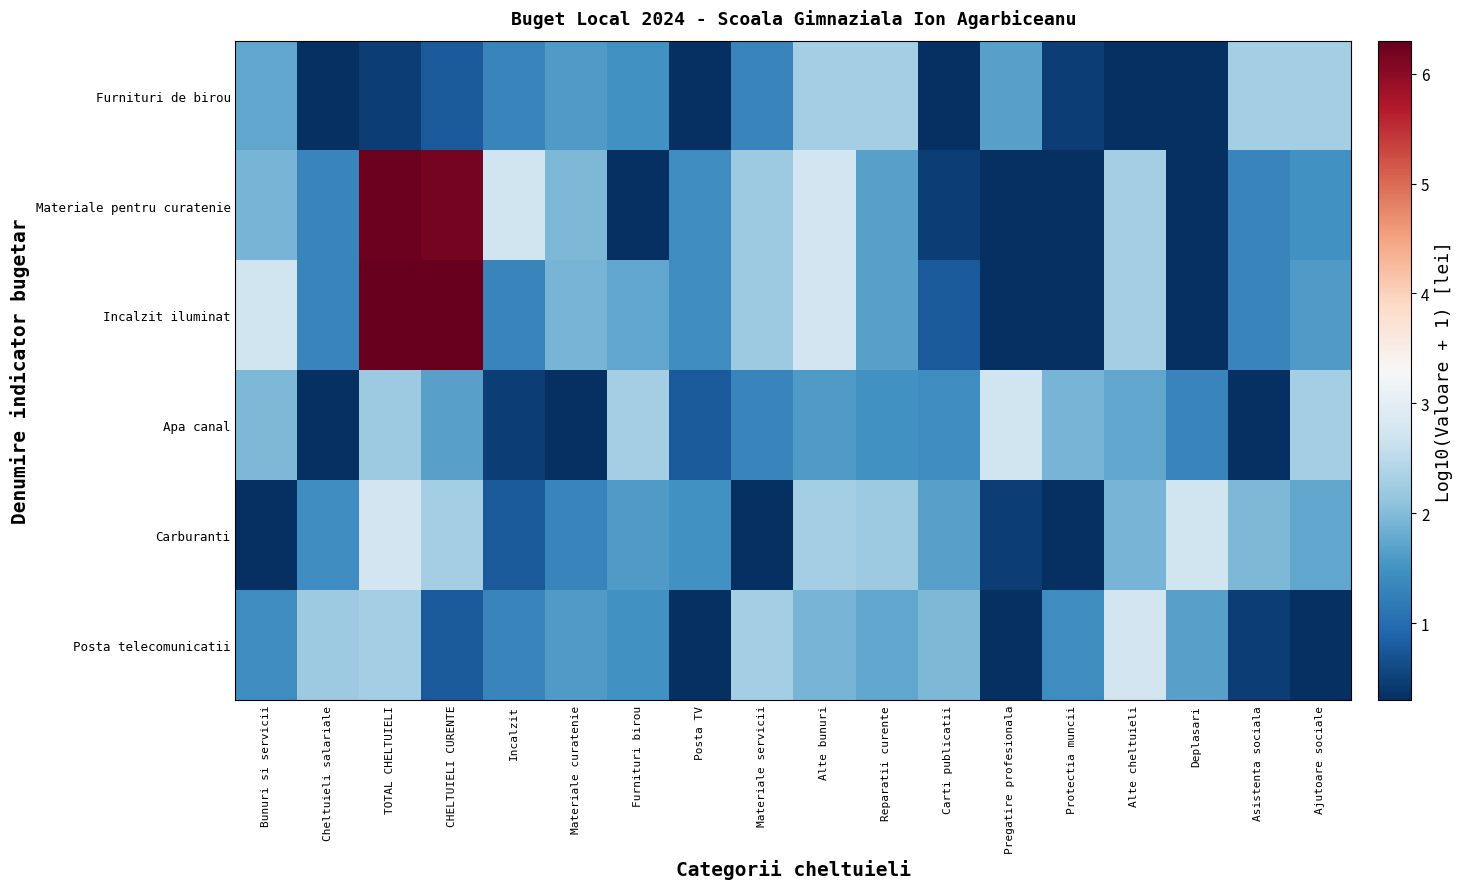

At how many categories does at least one series exceed 0?

18